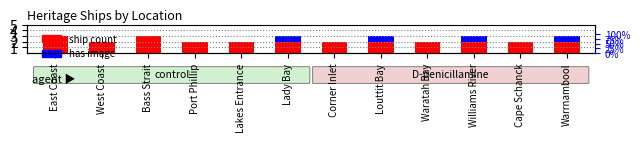

What is the difference between the maximum and minimum values in the has image series?

1